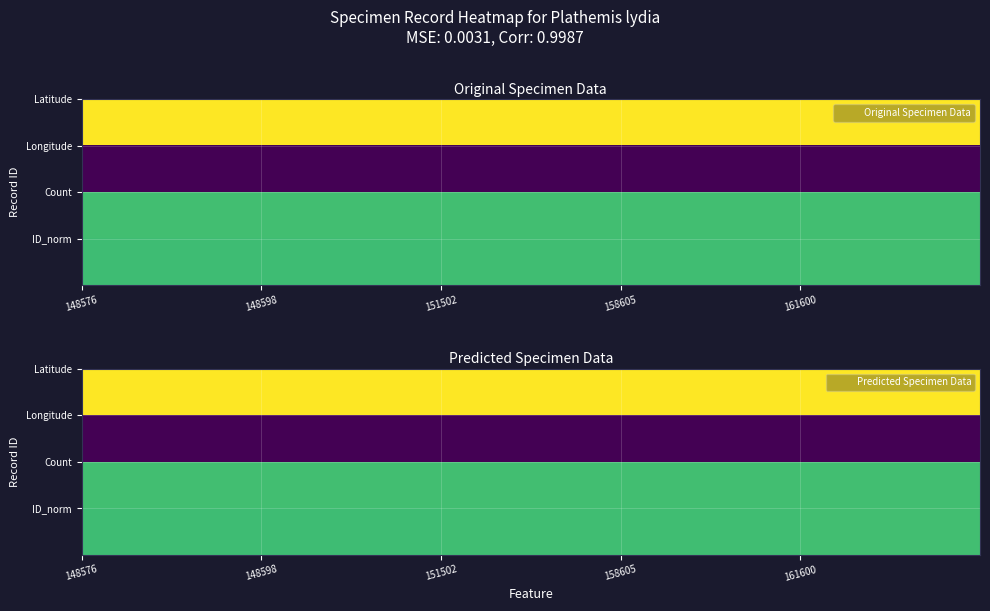

At how many categories does at least one series exceed 0?

5